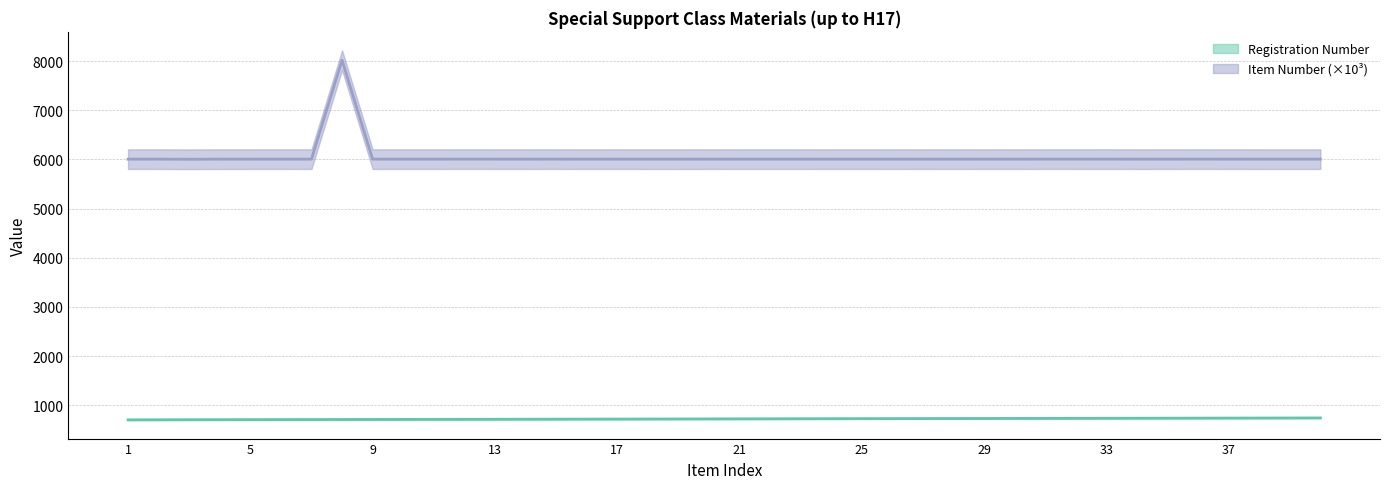

Reading left to right, what are all the values shown in this chart?

Registration Number: 701.0	702.0	703.0	704.0	705.0	706.0	707.0	708.0	709.0	710.0	711.0	712.0	713.0	714.0	715.0	716.0	717.0	718.0	719.0	720.0	721.0	722.0	723.0	724.0	725.0	726.0	727.0	728.0	729.0	730.0	731.0	732.0	733.0	734.0	735.0	736.0	737.0	738.0	739.0	740.0
Item Number: 6006.1	6006.5	6004.1	6006.2	6006.2	6006.3	6006.5	8020.6	6006.3	6006.3	6006.4	6006.5	6006.4	6006.3	6006.5	6006.2	6006.4	6006.1	6006.2	6006.2	6006.4	6006.4	6006.4	6006.2	6006.3	6006.4	6006.3	6006.4	6006.3	6006.2	6006.5	6006.5	6006.7	6006.1	6006.3	6006.5	6006.3	6006.2	6006.1	6006.1